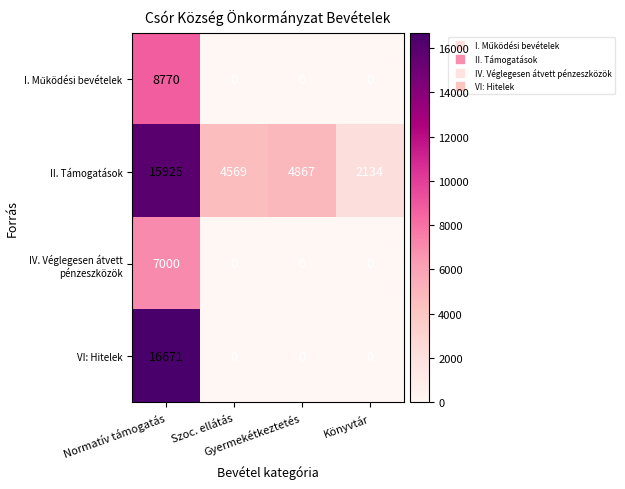

What is the highest value of the VI: Hitelek series?

16671